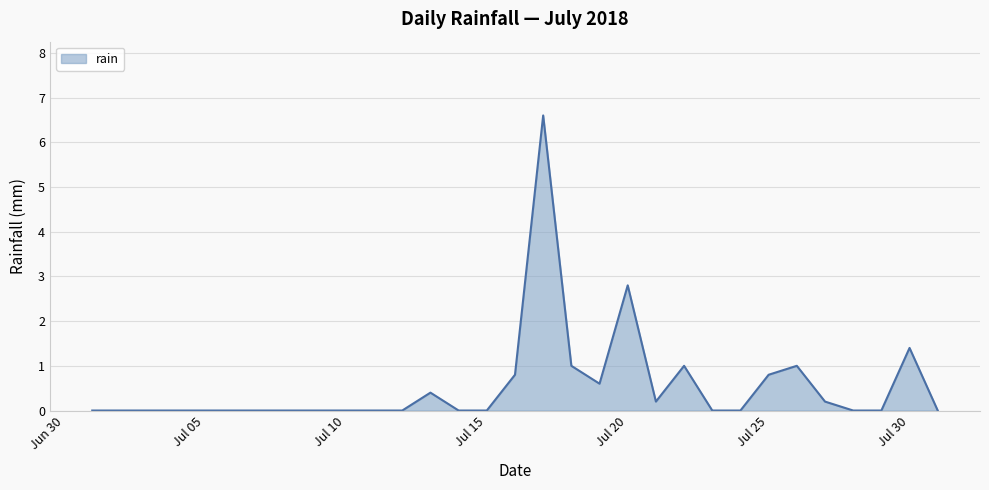

What is the difference between the second highest and second lowest values?

2.8